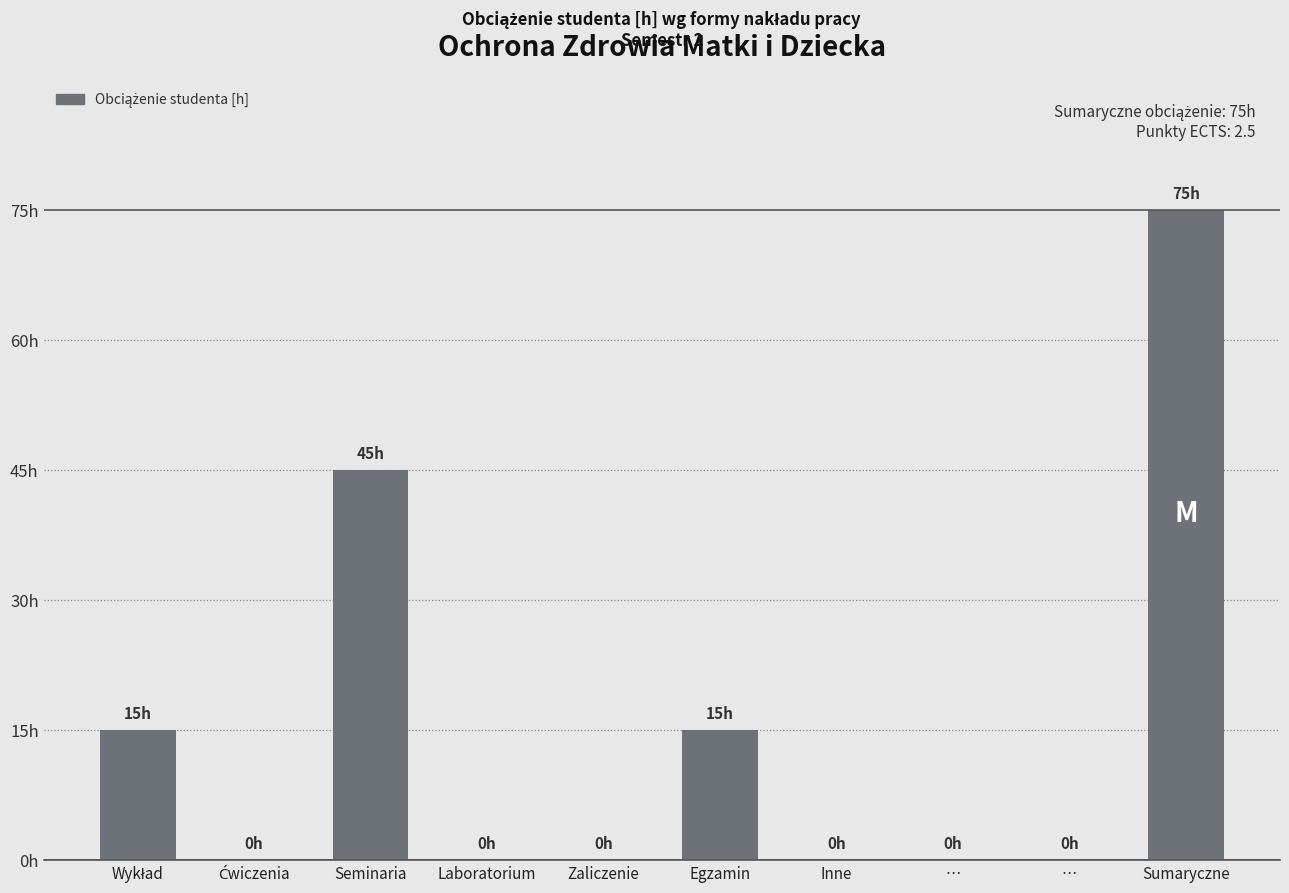

The chart shows a value of 75 at Sumaryczne. True or false?

True